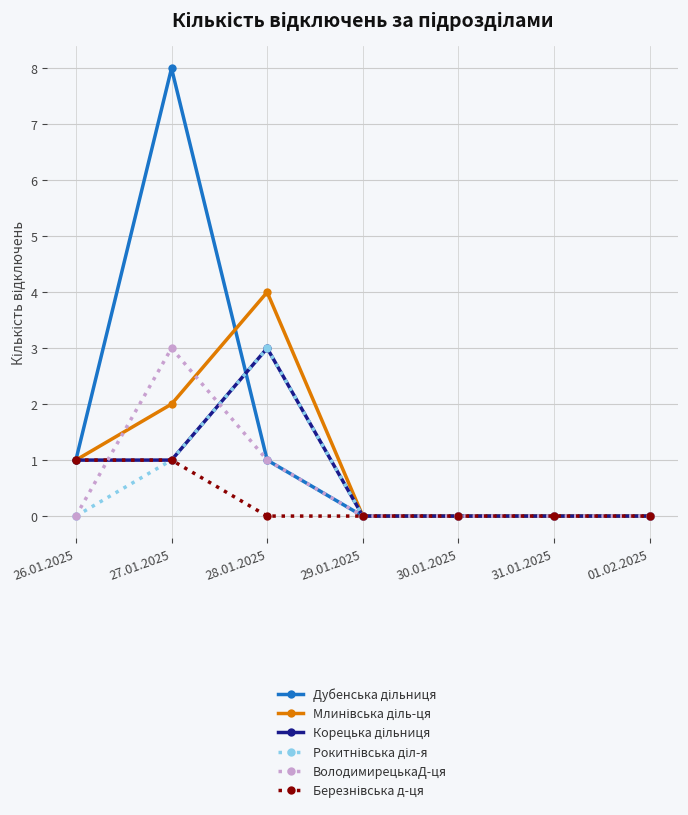

What is the total value across all series at 28.01.2025?

12